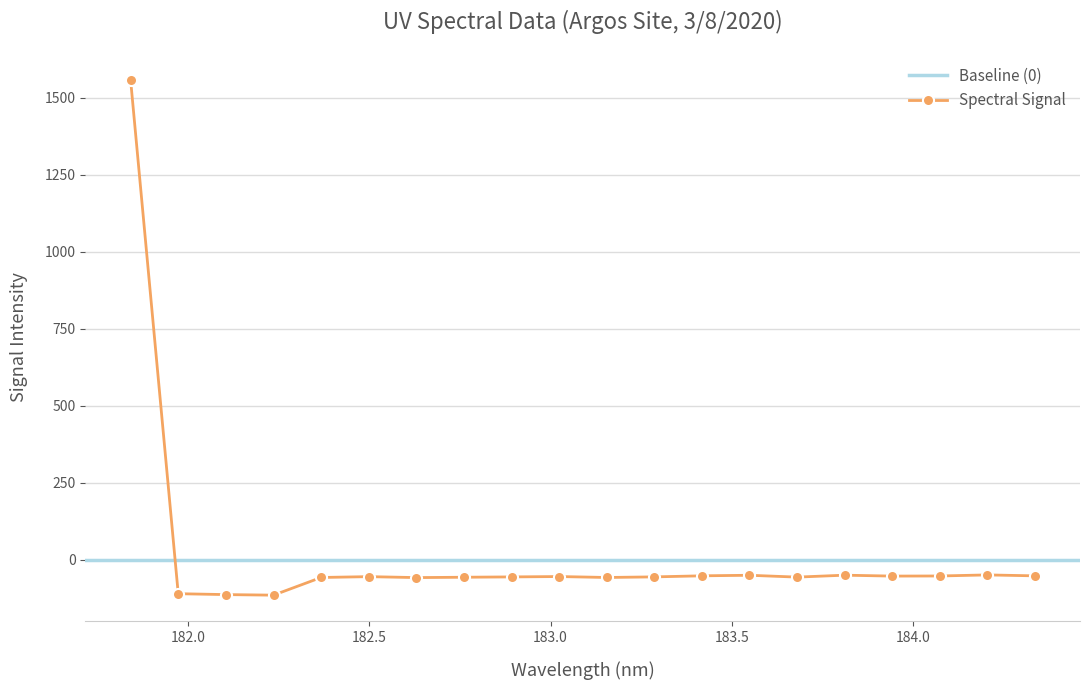

How many values are above zero?

1